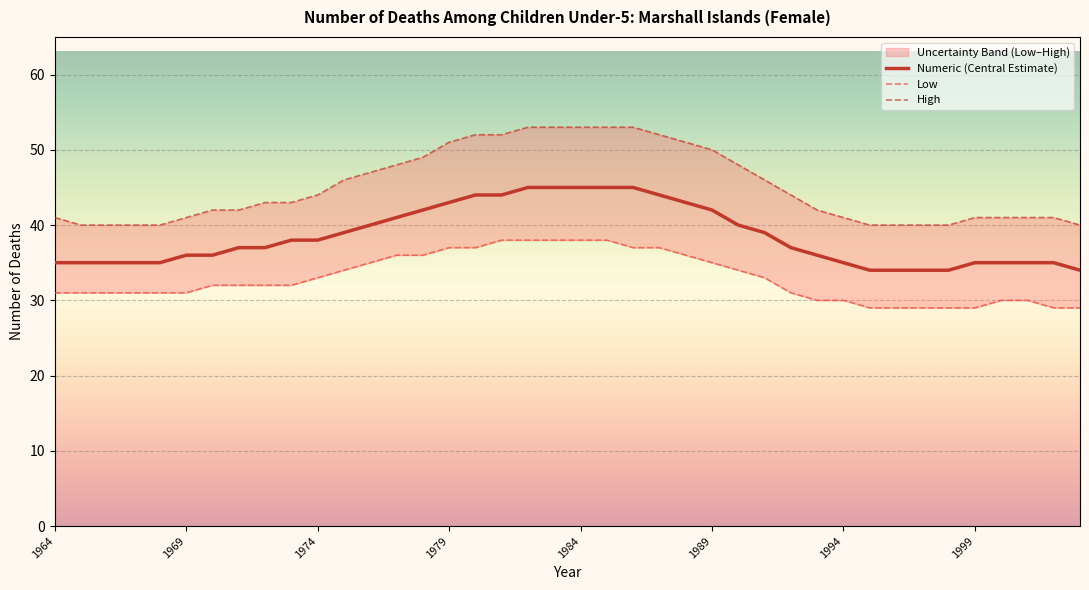

What is the difference between the highest and lowest values at 1968?

9